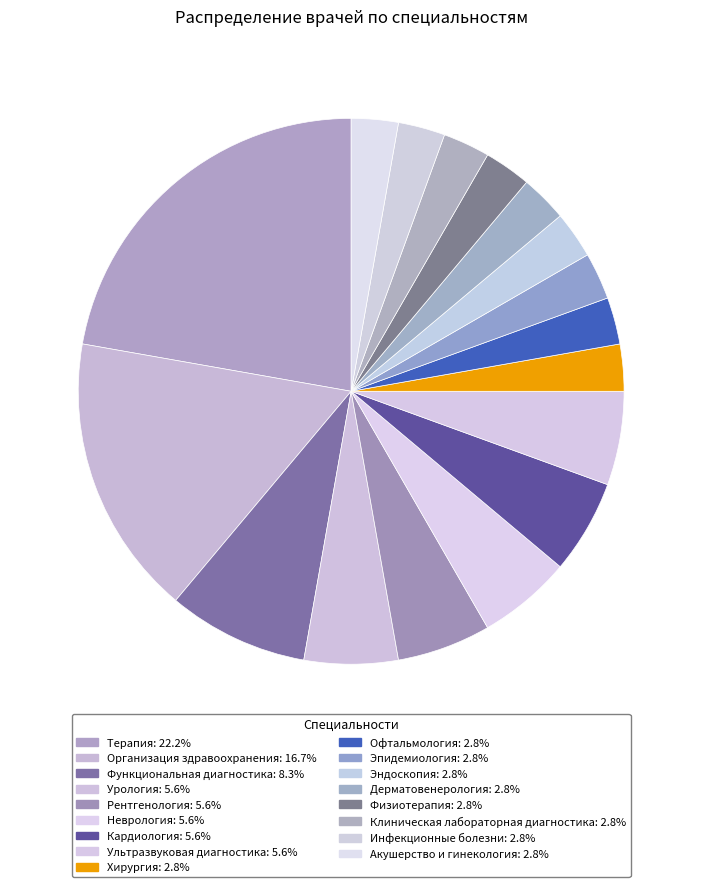

True or false: Инфекционные болезни accounts for 8% of the total.

False